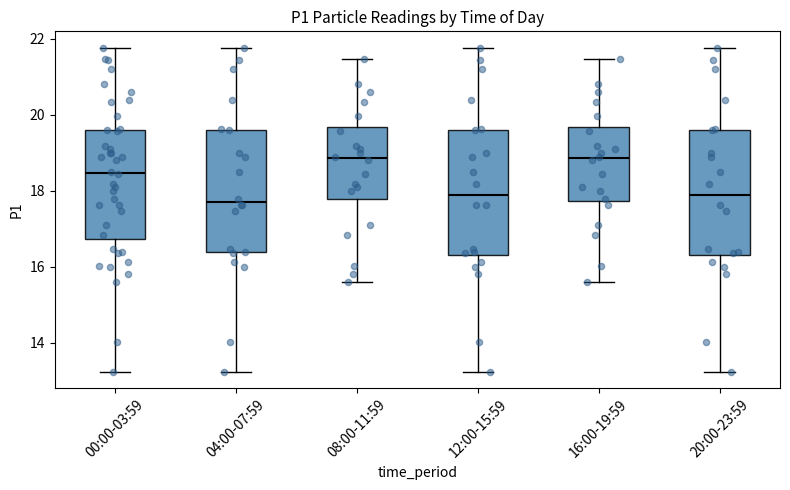

Where is the upper edge of the box for 00:00-03:59 on the y-axis? The values are not printed on the chart, so give them approximately, as read against the axis.

19.6